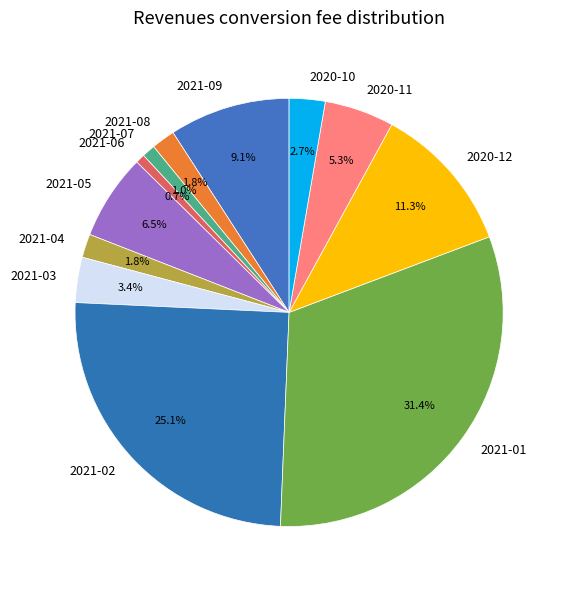

True or false: 2021-01 accounts for 43% of the total.

False